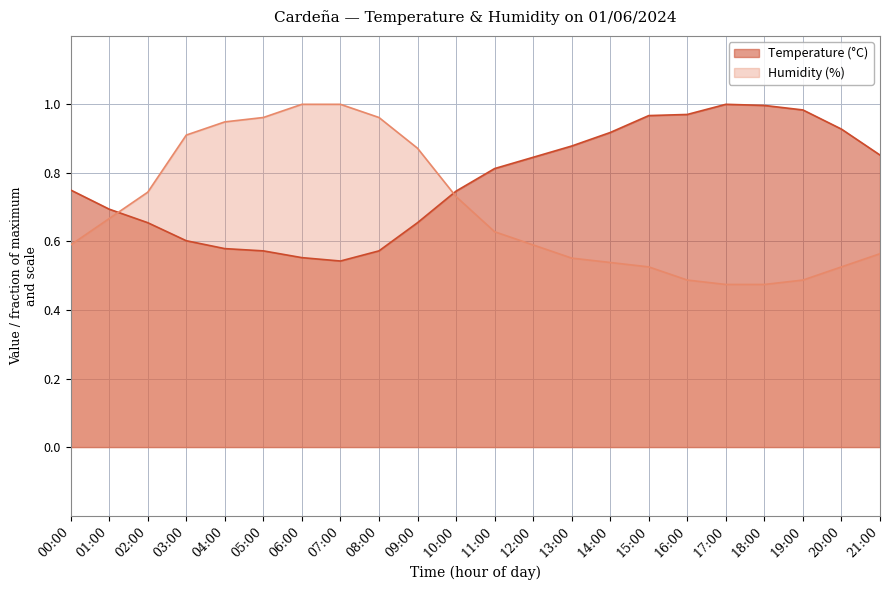

Which series ends up on top after the final intersection of Humidity (%) and Temperature (°C)?

Temperature (°C)